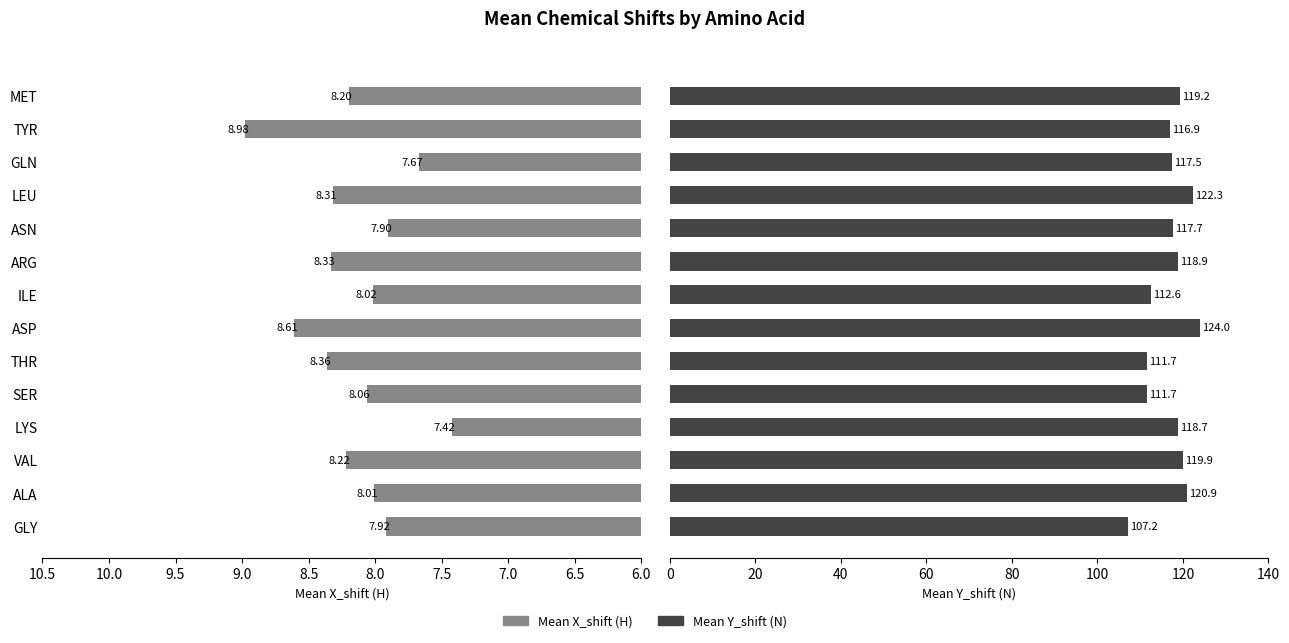

How many groups of bars are there?

14